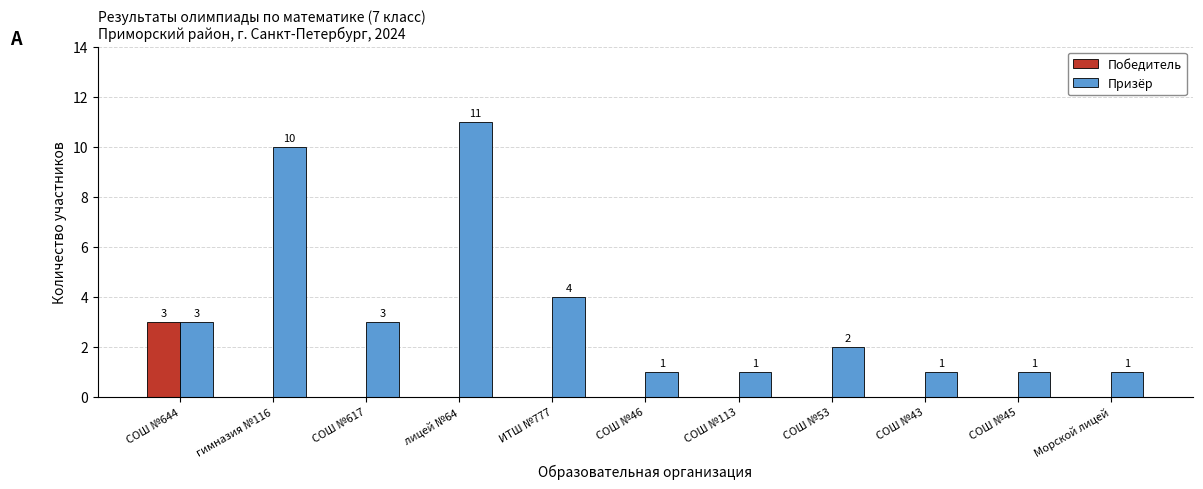

Which series changed the most between лицей №64 and СОШ №43?

Призёр